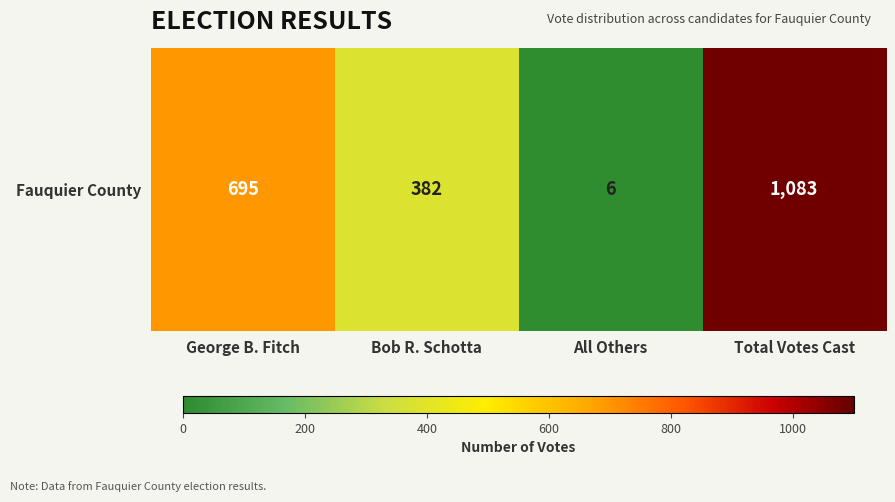

At which label is the value closest to 544?

George B. Fitch